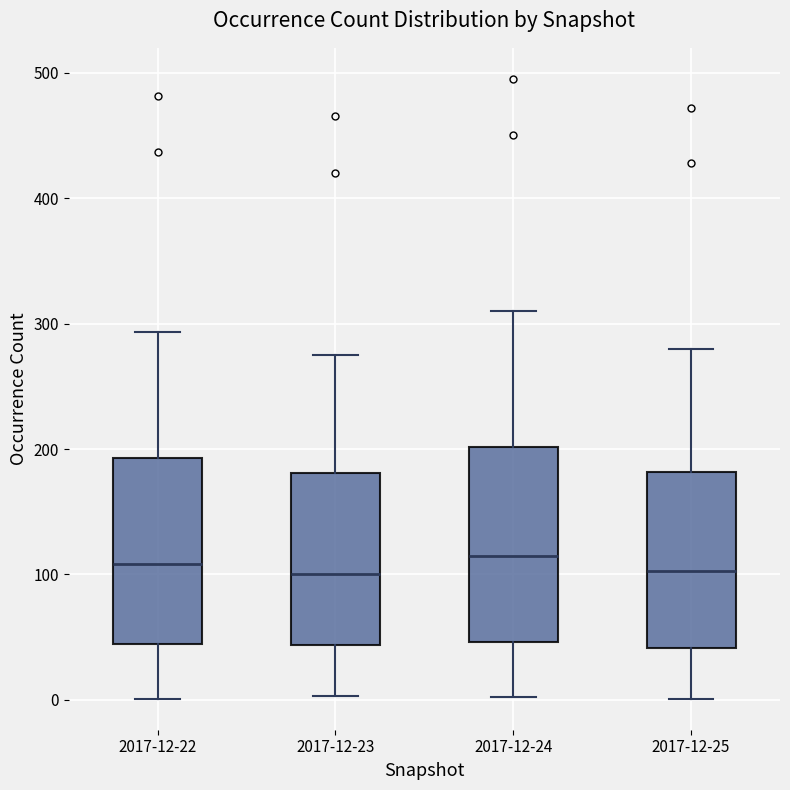

Where is the lower edge of the box for 2017-12-22 on the y-axis? The values are not printed on the chart, so give them approximately, as read against the axis.

50